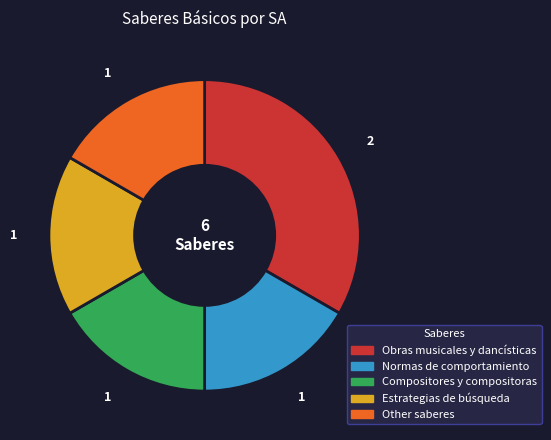

What is the largest slice in the pie chart?

Obras musicales y dancísticas